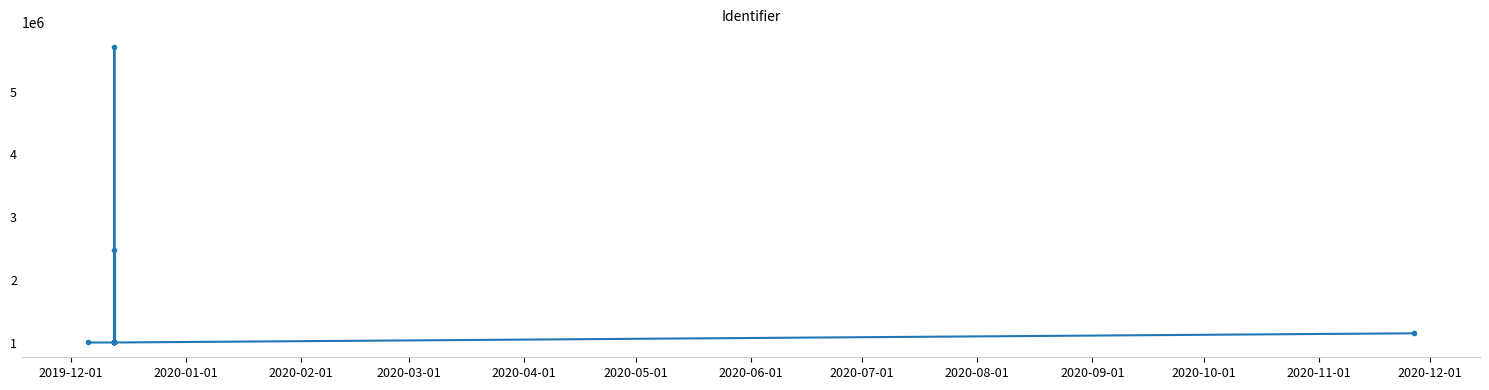

Reading right to left, transcribe all the data shown in this chart.

1147287	1000692	1000680	1000678	1000708	5715623	1000681	1000703	1000686	2478399	1000675	1000682